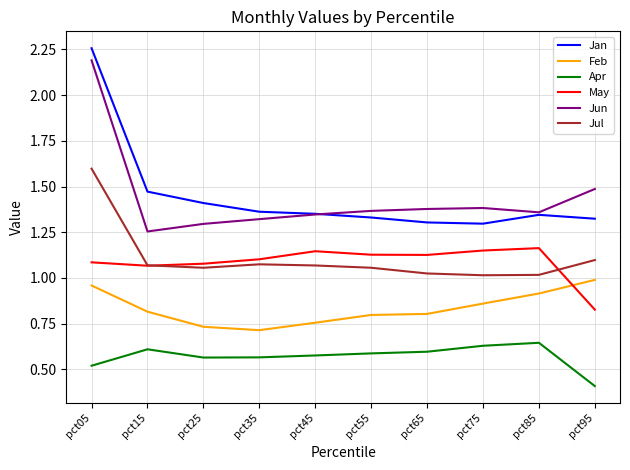

Count the Jan values in the range 1 to 2.

9